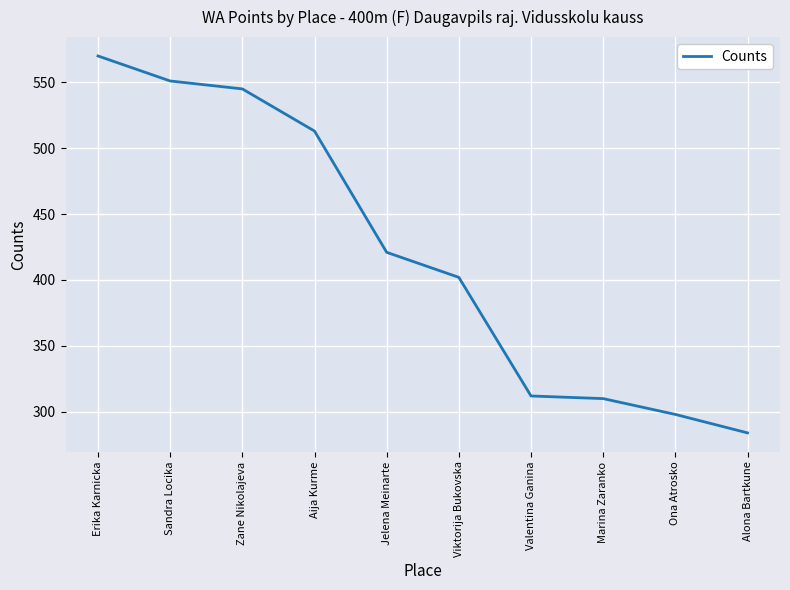

Does the chart display data point markers on the line(s)?

No